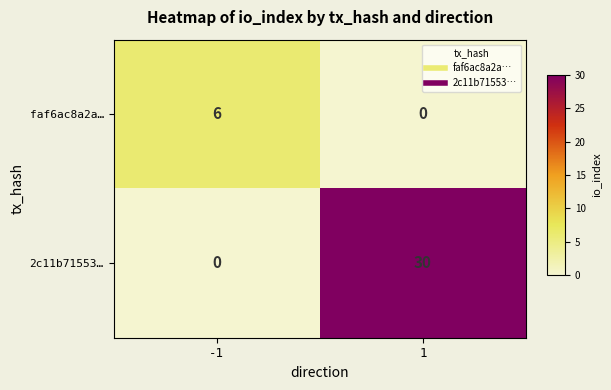

What is the difference between the highest and lowest values at 1?

30